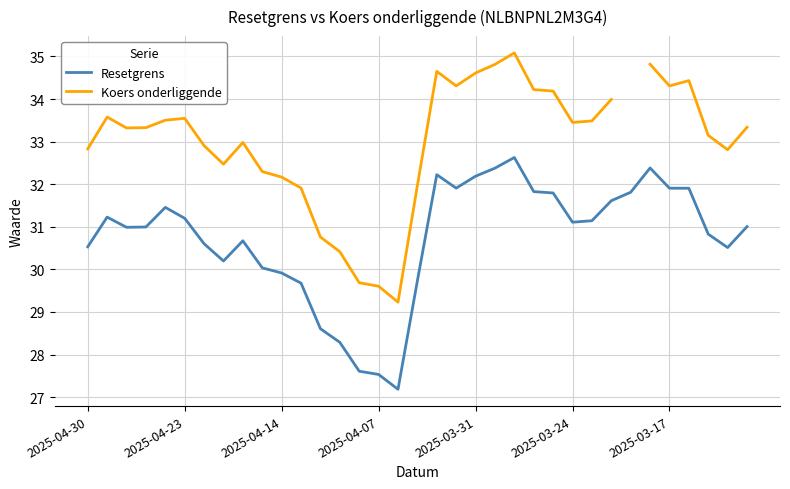

What is the maximum value for Resetgrens?

32.6